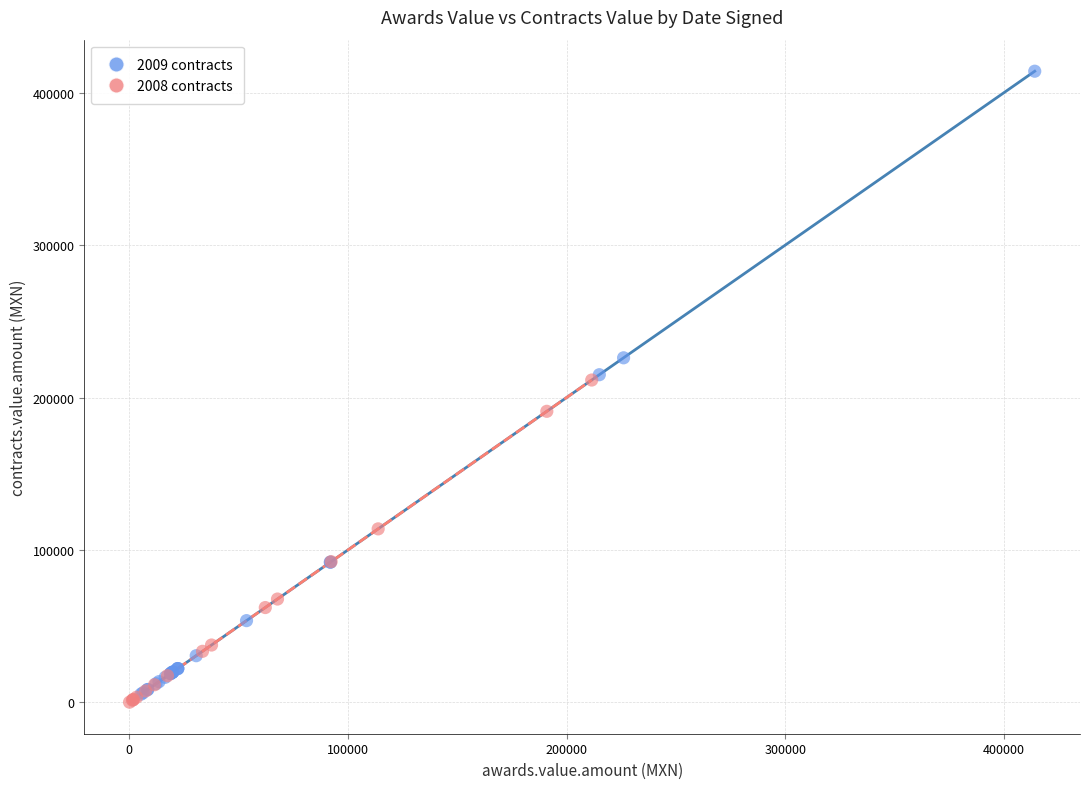

Which series has the largest Y range (max minus min)?

2009 contracts